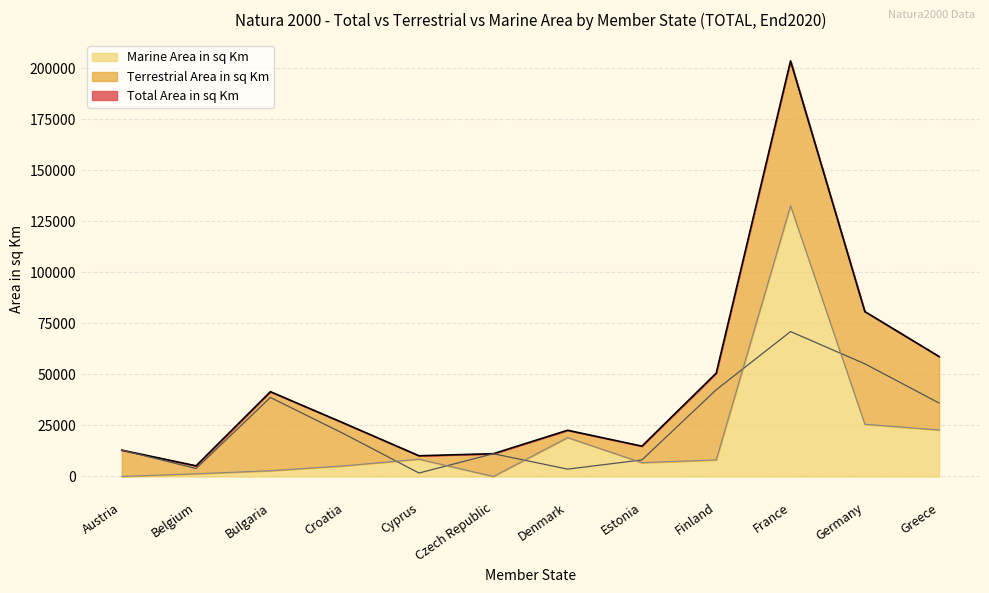

Is the value of Total Area in sq Km at Croatia greater than the value of Terrestrial Area in sq Km at Finland?

No